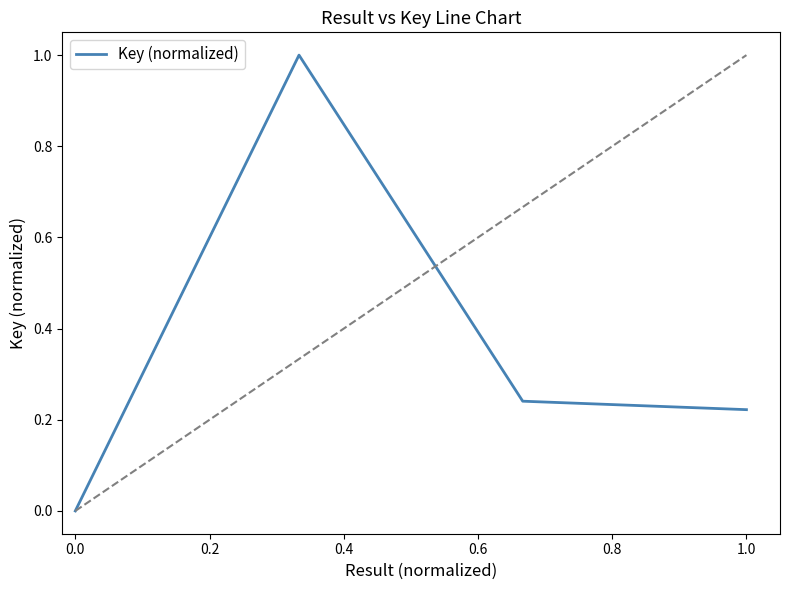

What is the greatest value displayed?

1.0